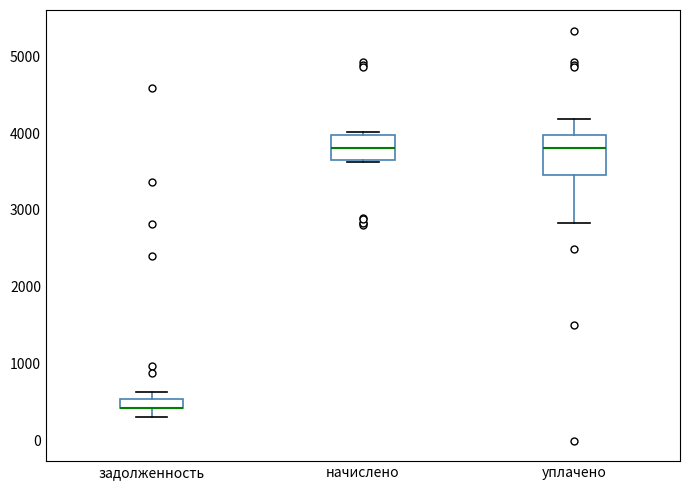

Comparing the boxes themselves (not the whiskers), which one is the tallest?

уплачено